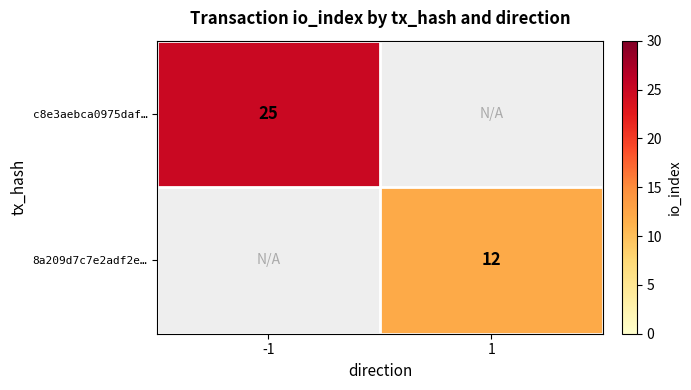

At which category does the chart reach its minimum across all series?

1